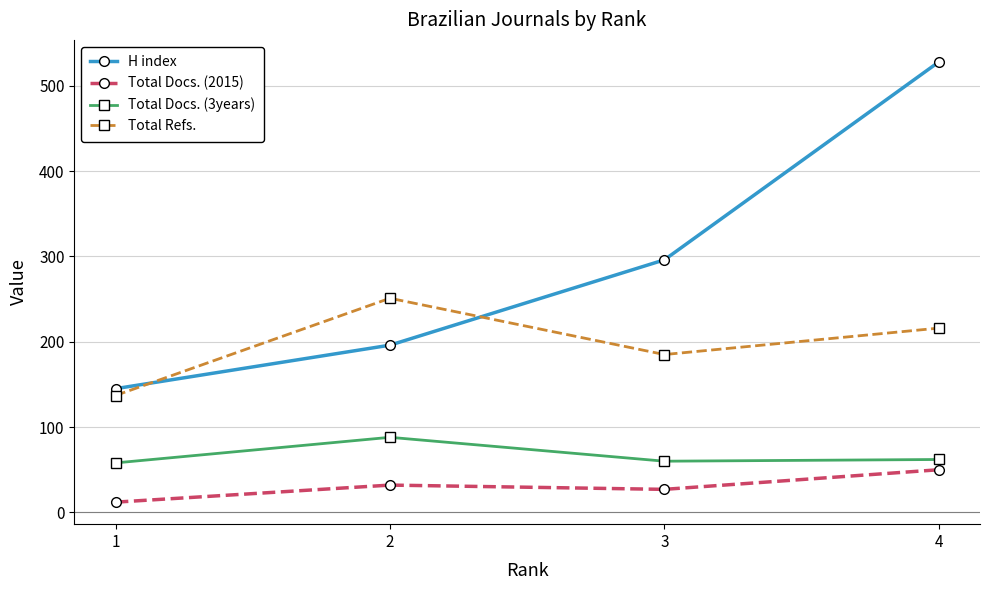

What is the difference between the maximum and minimum values in the Total Docs. (2015) series?

38